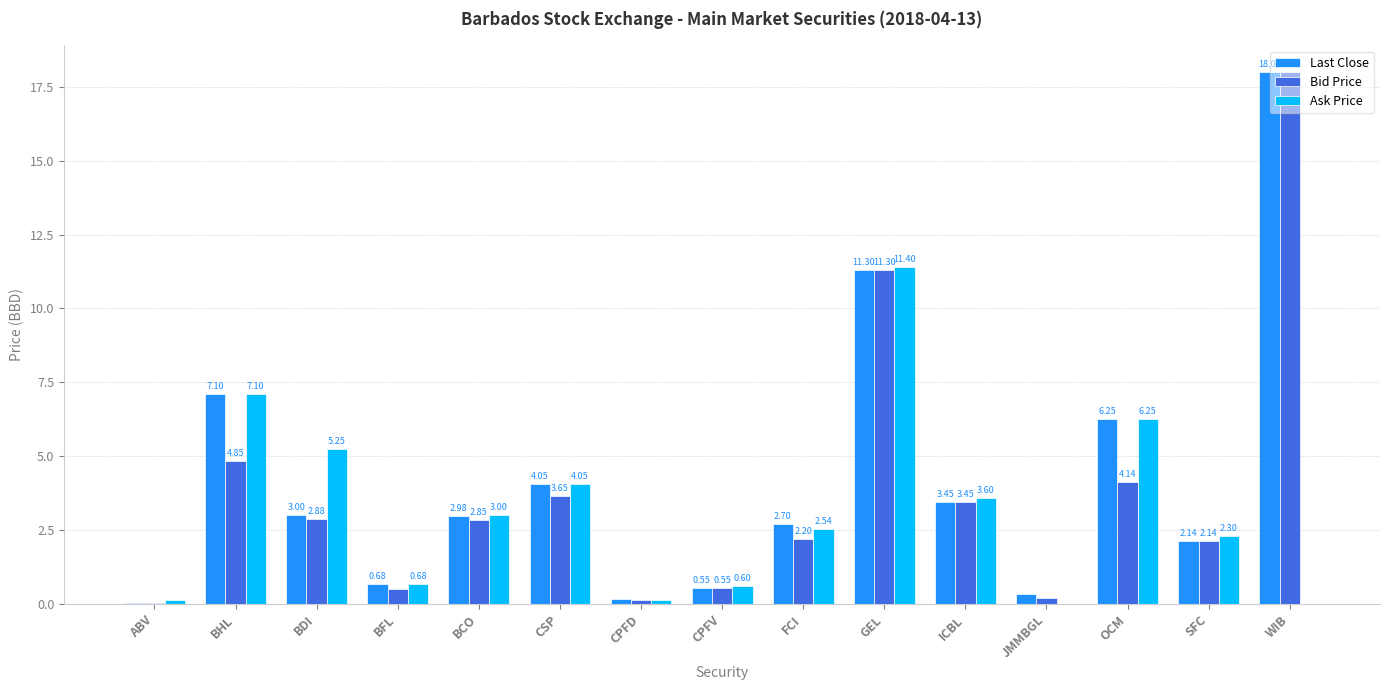

Which series has the largest total across all categories?

Last Close